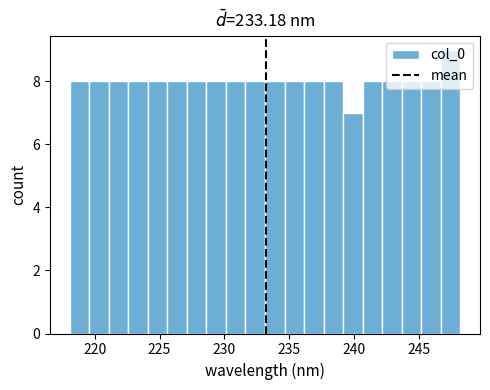

Around what value on the x-axis is the tallest bar? Give the approximate position of its centre, as read against the axis.

247.5